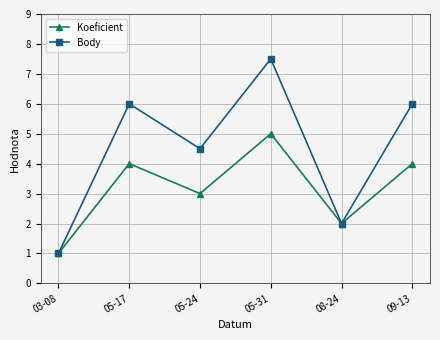

What is the difference between the highest and lowest values at 05-31?

2.5